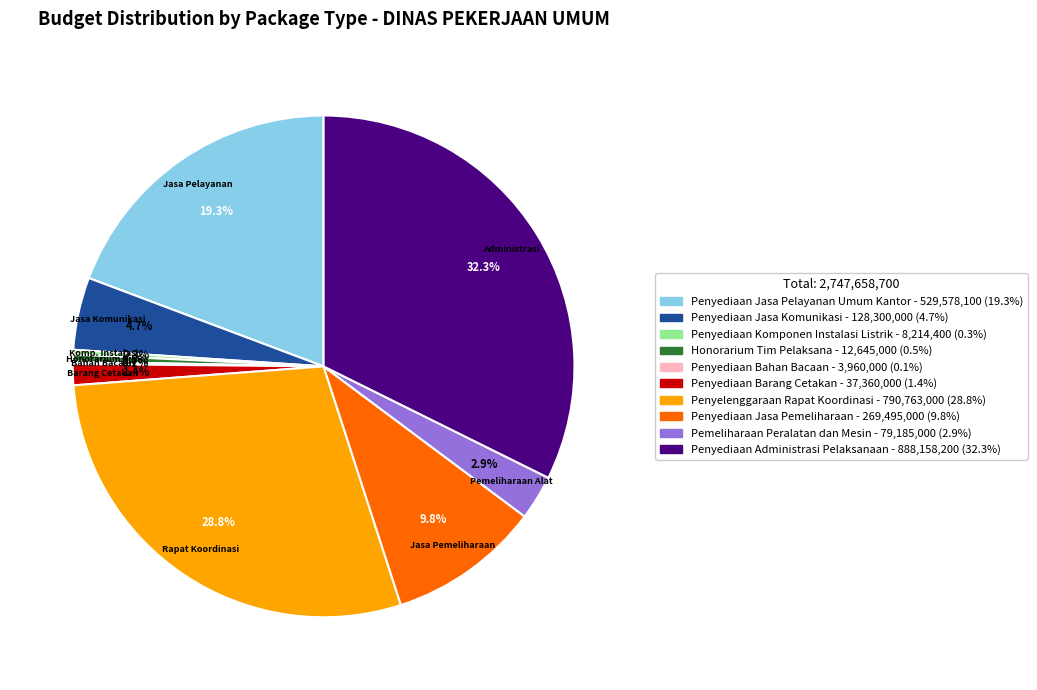

Does Penyediaan Komponen Instalasi Listrik account for over 50% of the chart?

No